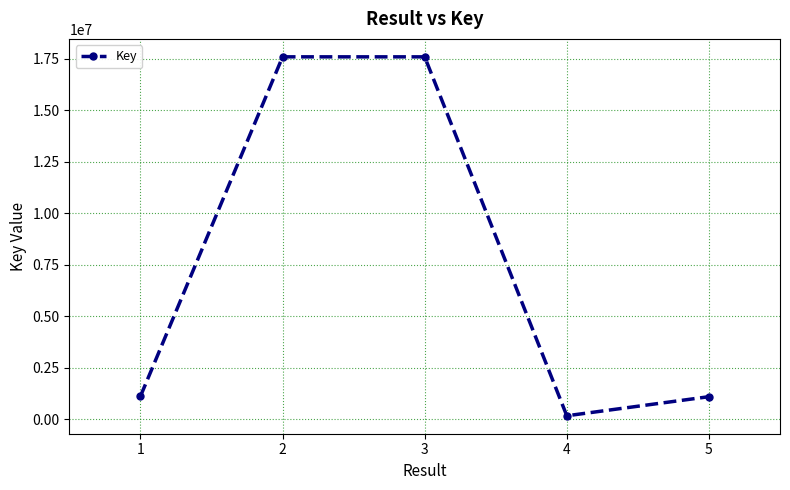

What is the difference between the maximum and minimum values?

17427147